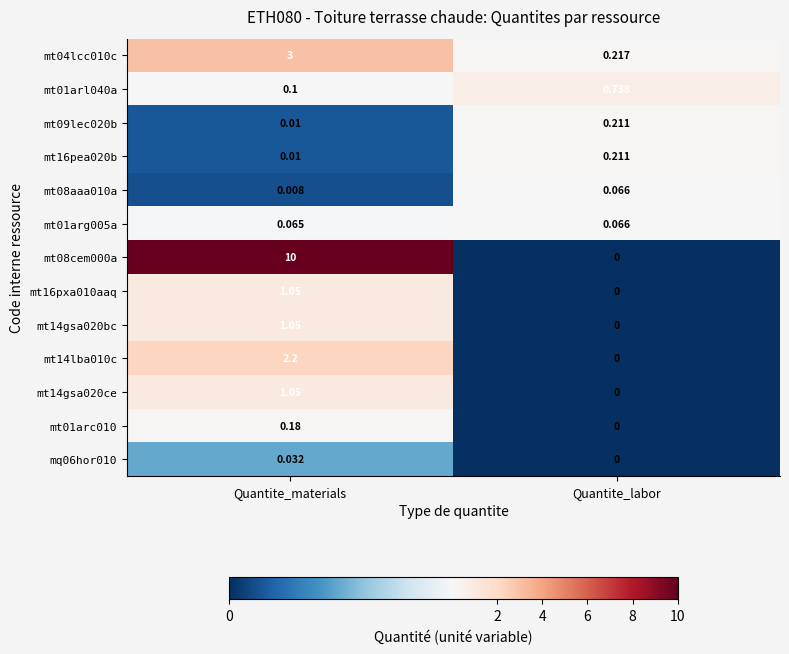

What is the maximum value shown in the chart?

10.0